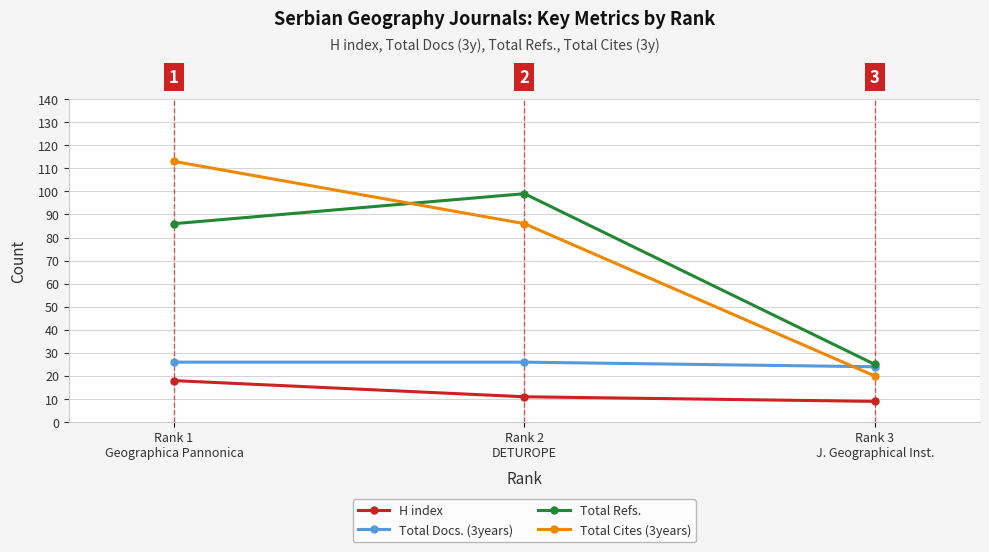

Which category has the highest value across all series?

Rank 1
Geographica Pannonica